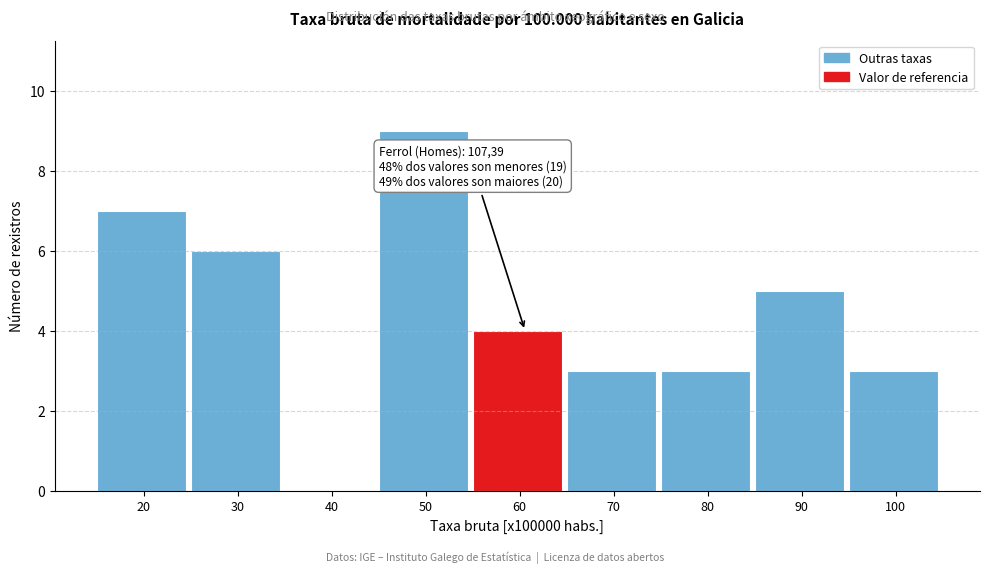

Reading left to right, extract all data points from this chart.

20=7	30=6	40=0	50=9	60=4	70=3	80=3	90=5	100=3